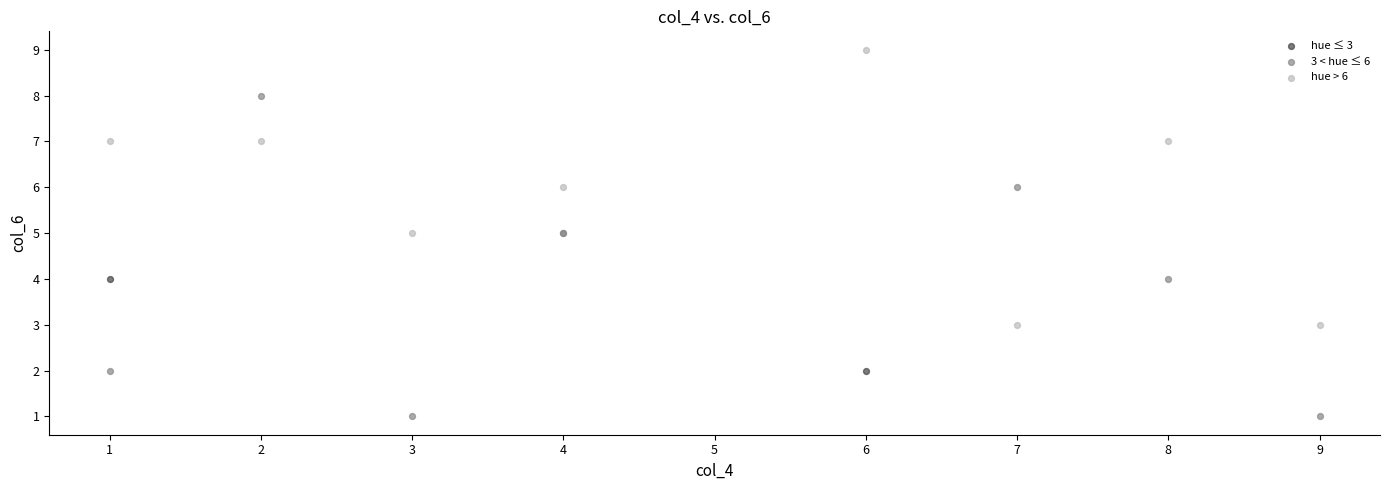

Which series contains the lowest Y value?

3 < hue ≤ 6